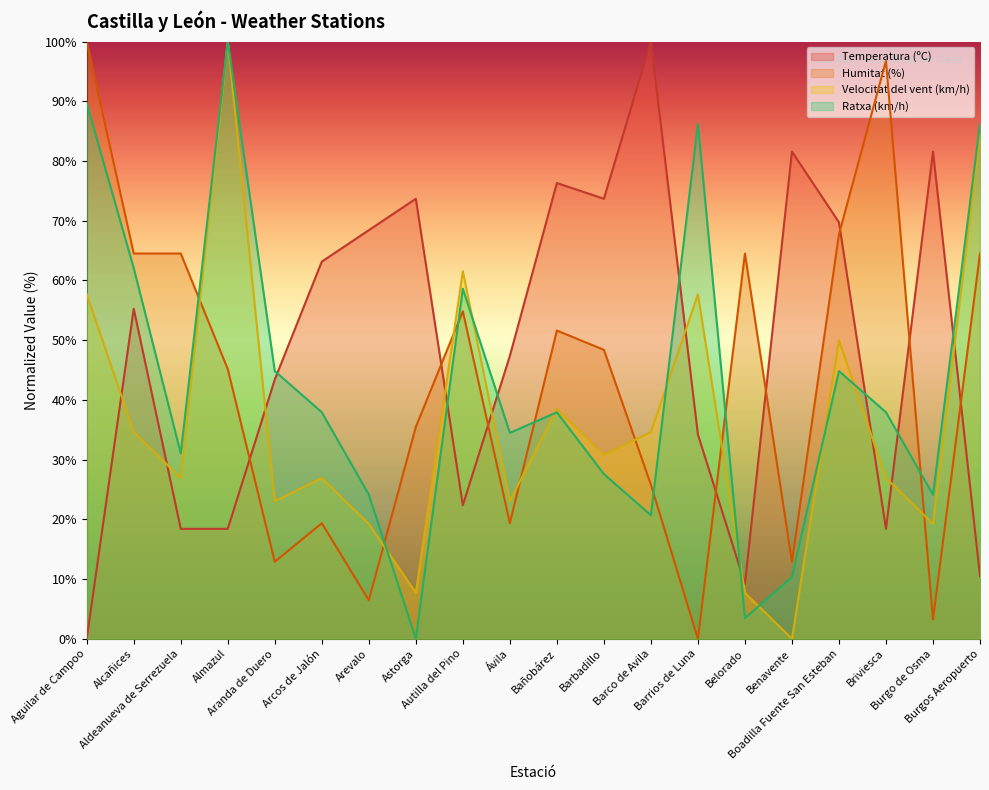

What is the average value of the Humitat (%) series?

42.9